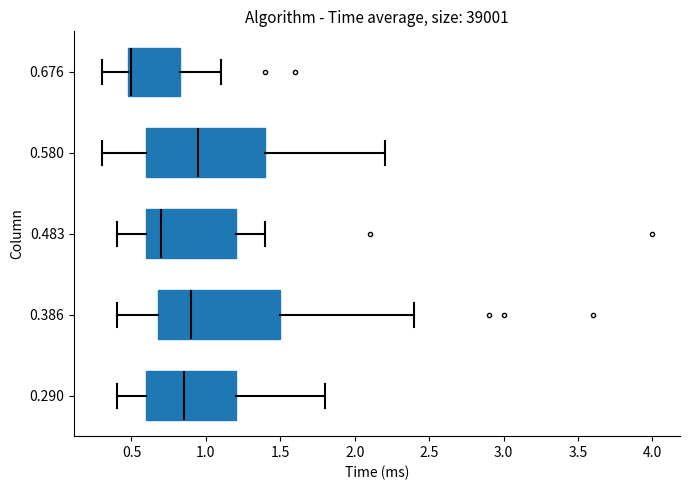

Which box's median line is the furthest to the left?

0.676